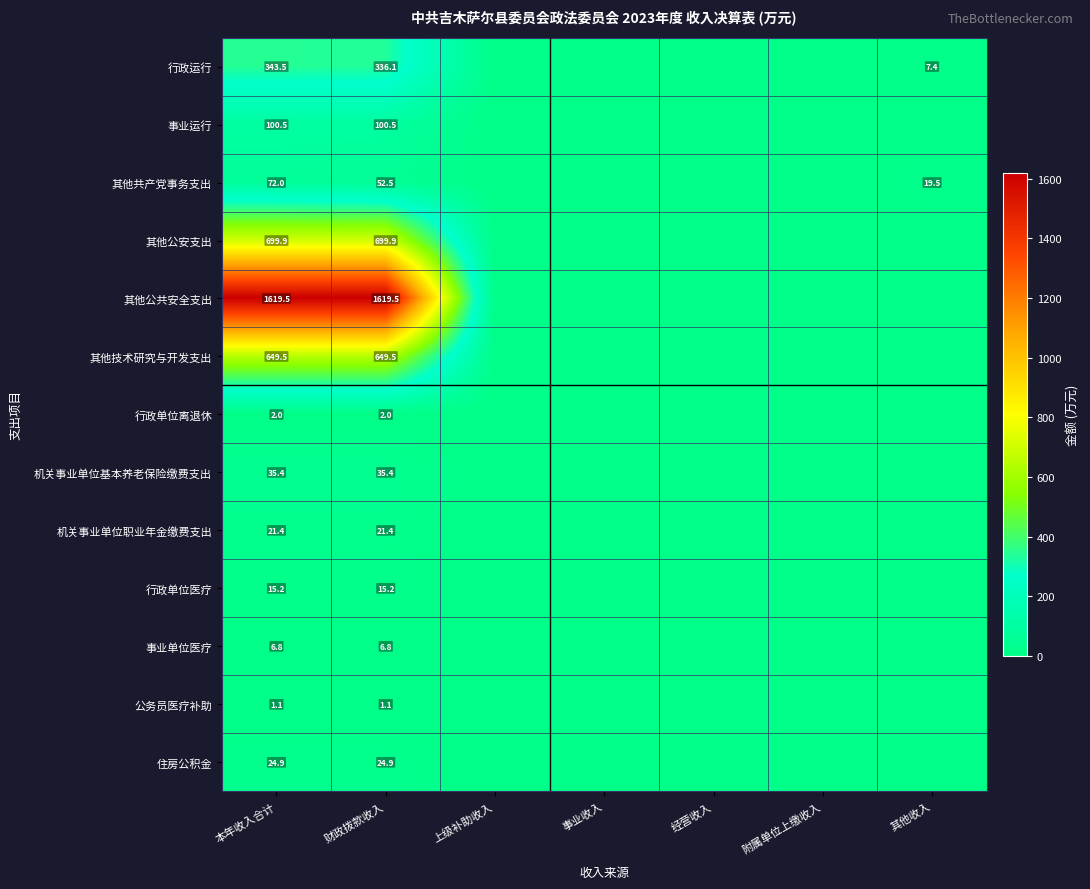

Which category has the lowest value across all series?

上级补助收入